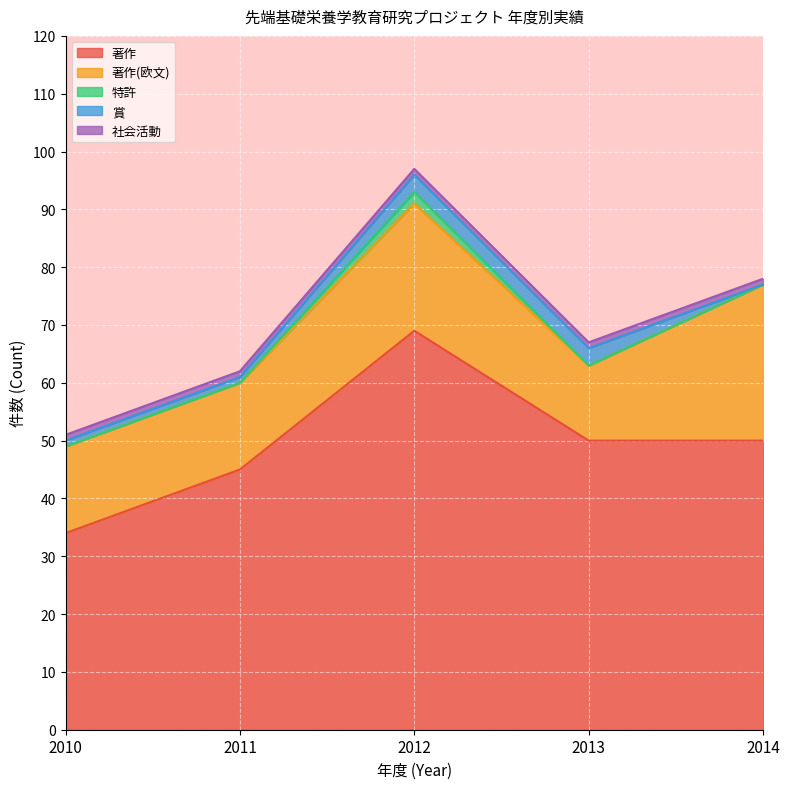

Rank the series by their maximum value, from lowest to highest.

社会活動, 特許, 賞, 著作(欧文), 著作